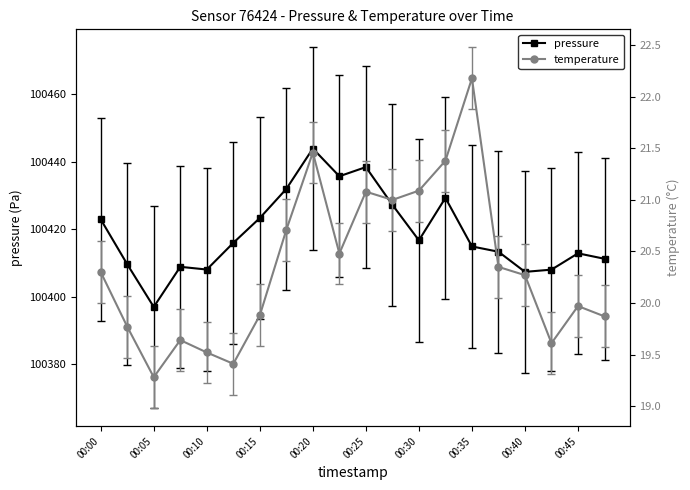

True or false: temperature and pressure cross at least once.

False